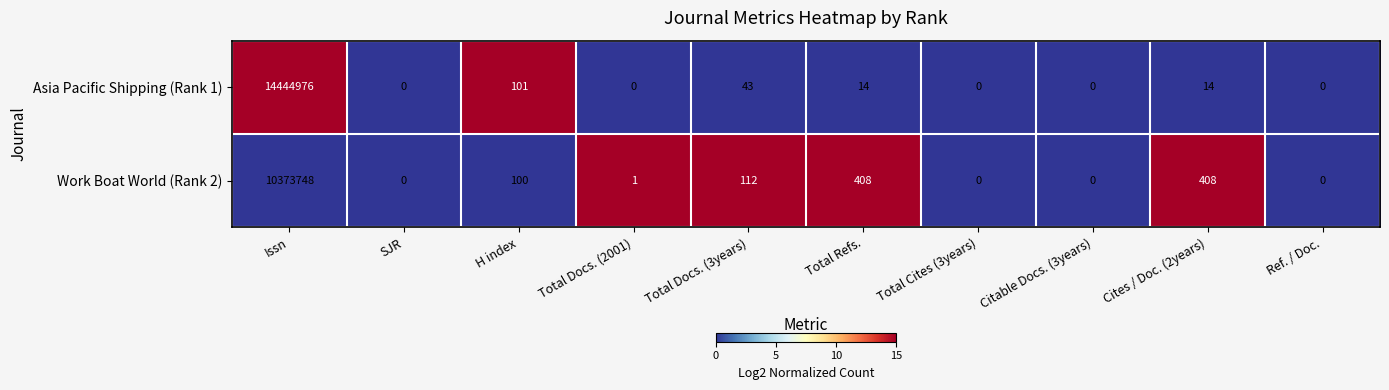

Reading left to right, extract all data points from this chart.

Asia Pacific Shipping (Rank 1): Issn=14444976	SJR=0	H index=101	Total Docs. (2001)=0	Total Docs. (3years)=43	Total Refs.=14	Total Cites (3years)=0	Citable Docs. (3years)=0	Cites / Doc. (2years)=14	Ref. / Doc.=0
Work Boat World (Rank 2): Issn=10373748	SJR=0	H index=100	Total Docs. (2001)=1	Total Docs. (3years)=112	Total Refs.=408	Total Cites (3years)=0	Citable Docs. (3years)=0	Cites / Doc. (2years)=408	Ref. / Doc.=0